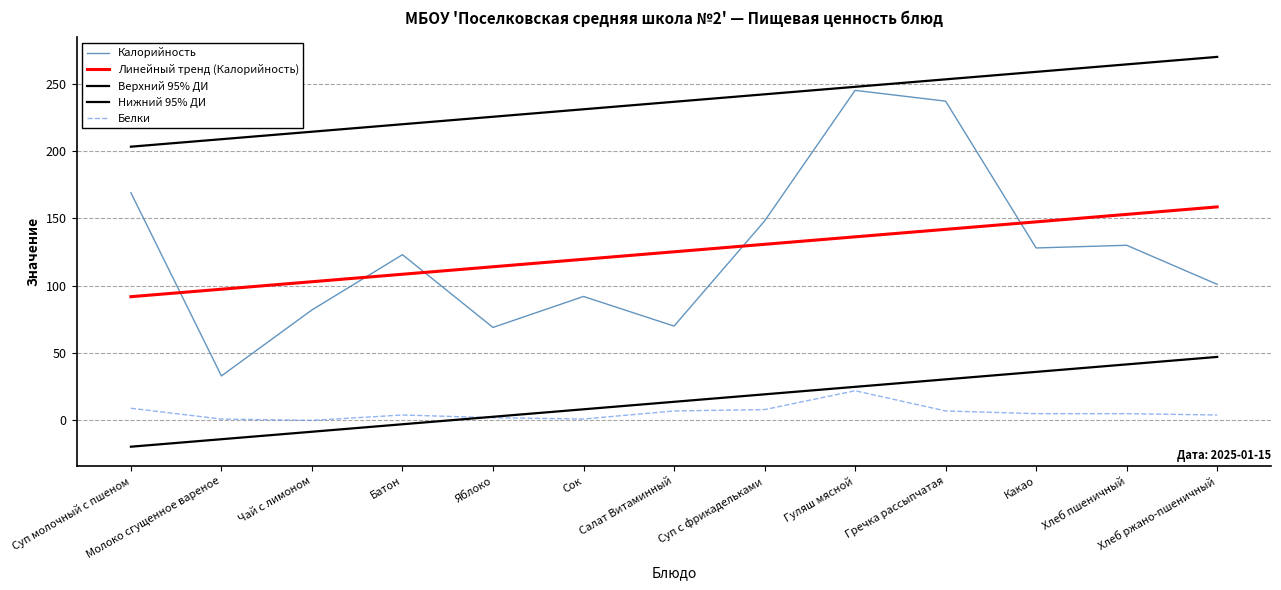

In Белки, how many points are higher than both neighbors (excluding endpoints)?

2